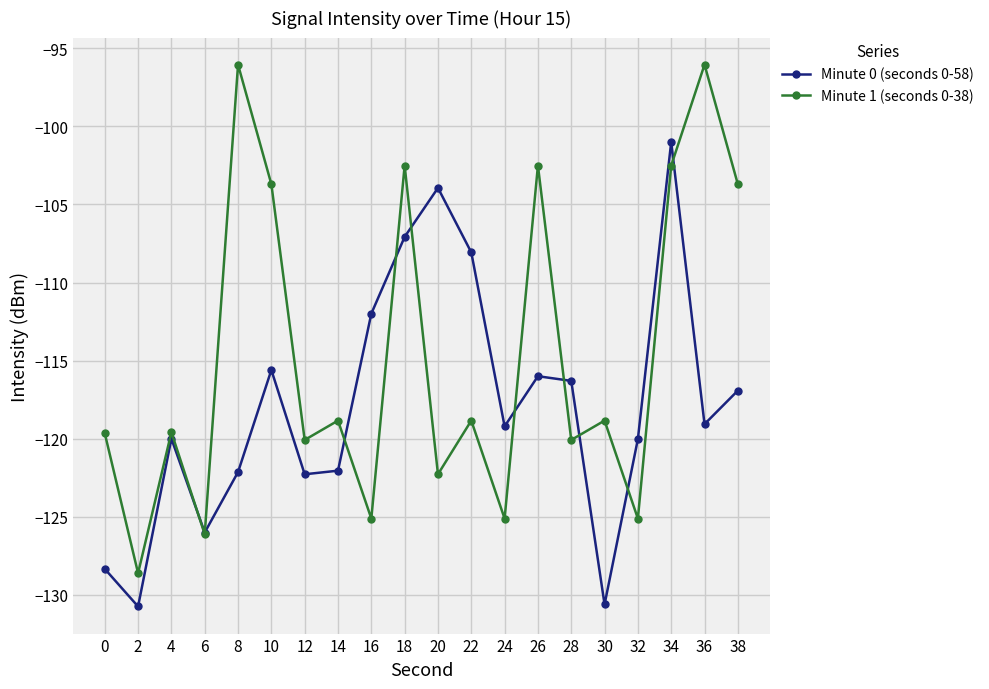

What is the sum of the Minute 1 (seconds 0-38) values at 8 and 32?

-221.2